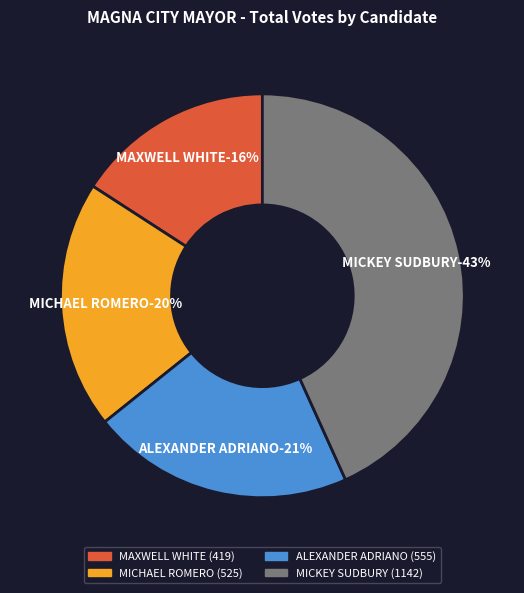

Rank the categories by value from lowest to highest.

MAXWELL THOMAS WHITE, MICHAEL RONALD ROMERO, ALEXANDER J. ADRIANO, MICKEY M SUDBURY